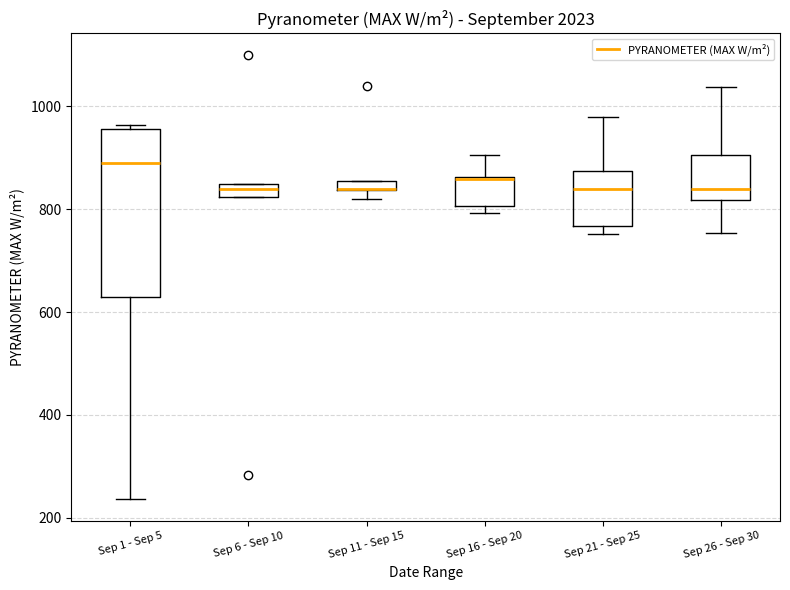

Which box is the tallest, from its lower edge to its upper edge?

Sep 1 - Sep 5